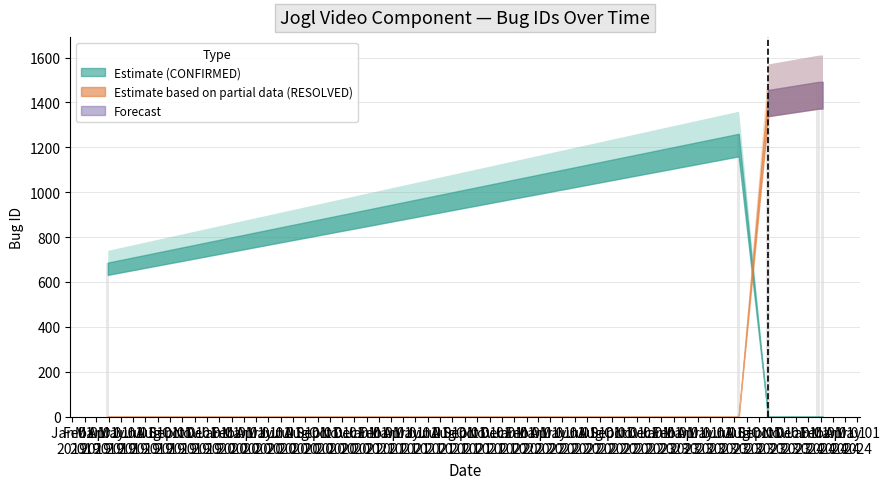

Rank the categories by value from lowest to highest.

2019-03-30, 2023-07-12, 2023-07-12, 2023-09-23, 2024-01-25, 2024-02-05